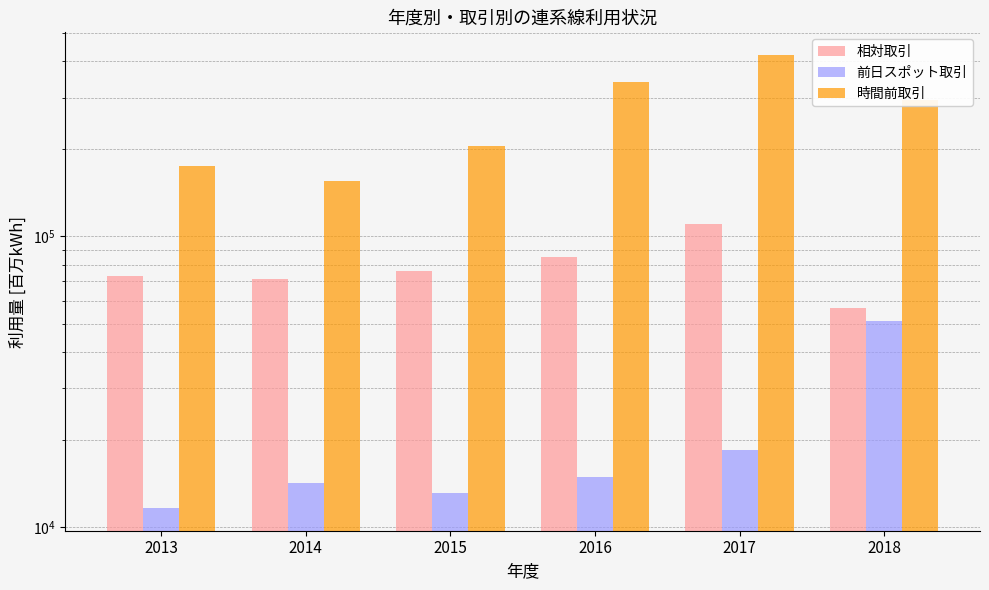

What is the highest value of the 相対取引 series?

109842.2